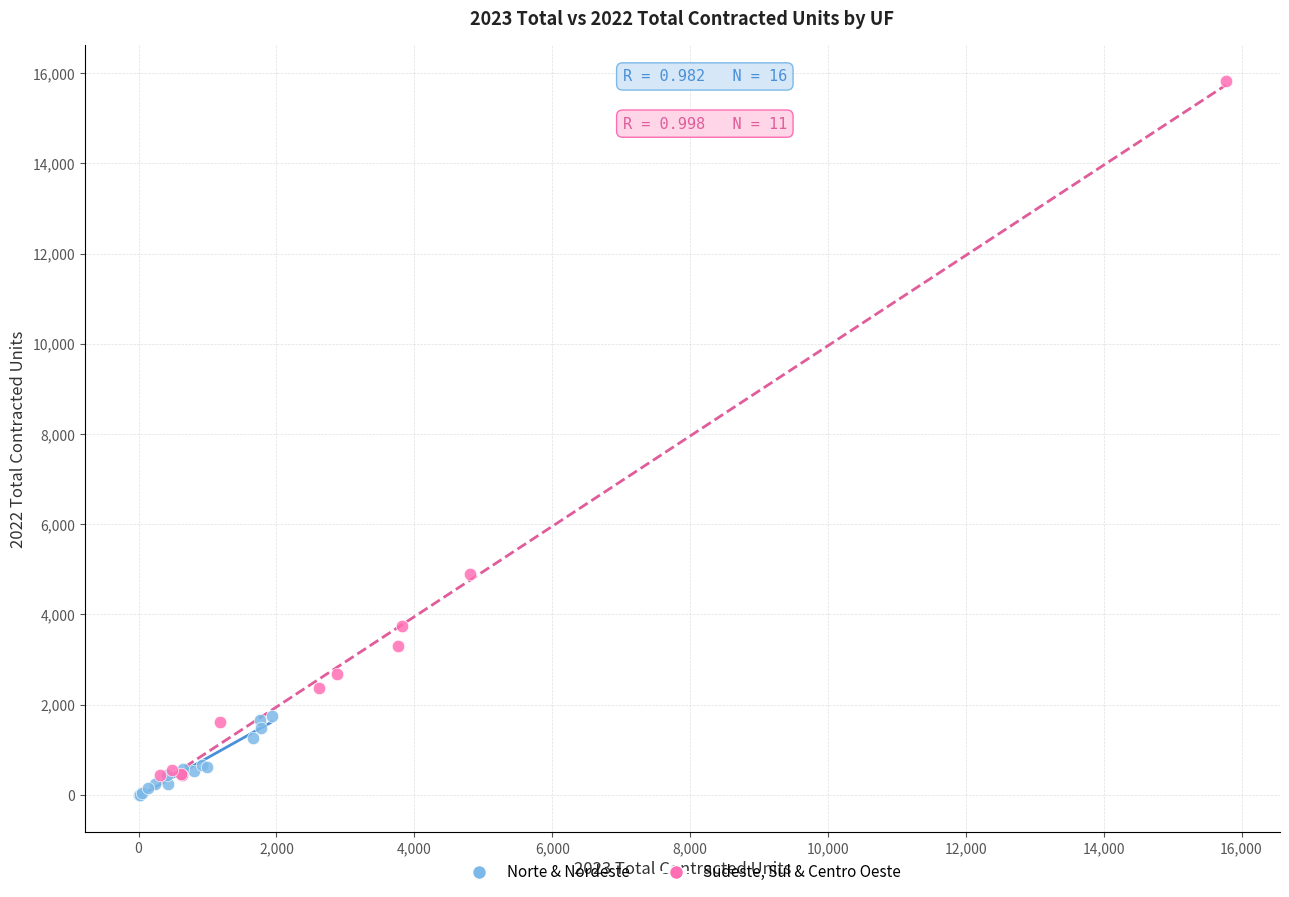

Which series has the largest Y range (max minus min)?

Sudeste, Sul & Centro Oeste